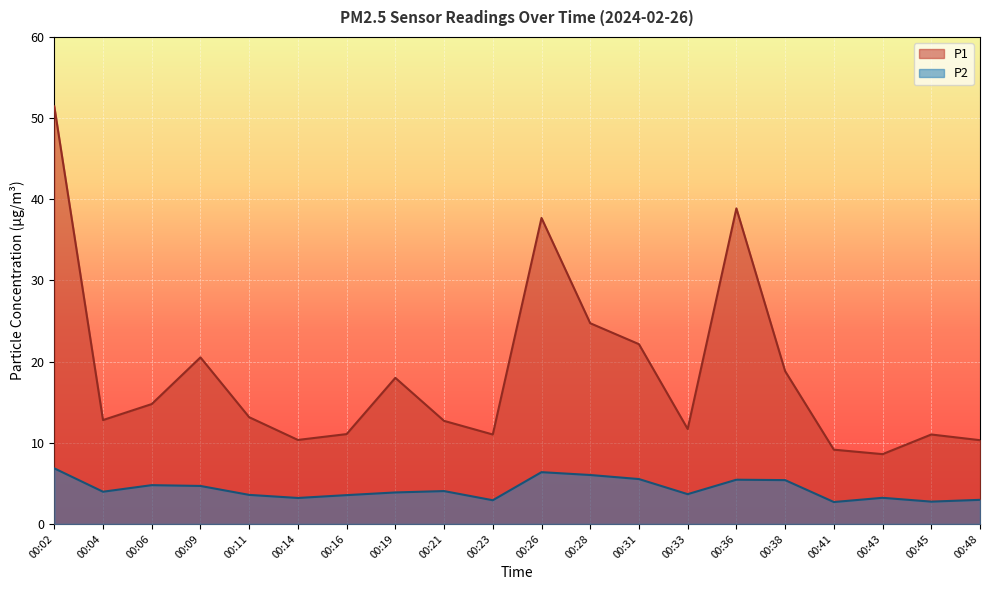

Reading left to right, what are all the values shown in this chart?

P1: 00:02=51.5	00:04=12.8	00:06=14.8	00:09=20.5	00:11=13.2	00:14=10.3	00:16=11.1	00:19=18.0	00:21=12.7	00:23=11.0	00:26=37.7	00:28=24.7	00:31=22.1	00:33=11.7	00:36=38.9	00:38=18.8	00:41=9.2	00:43=8.6	00:45=11.0	00:48=10.3
P2: 00:02=6.8	00:04=4.0	00:06=4.8	00:09=4.7	00:11=3.6	00:14=3.2	00:16=3.5	00:19=3.9	00:21=4.0	00:23=2.9	00:26=6.4	00:28=6.0	00:31=5.5	00:33=3.7	00:36=5.5	00:38=5.4	00:41=2.7	00:43=3.2	00:45=2.8	00:48=3.0